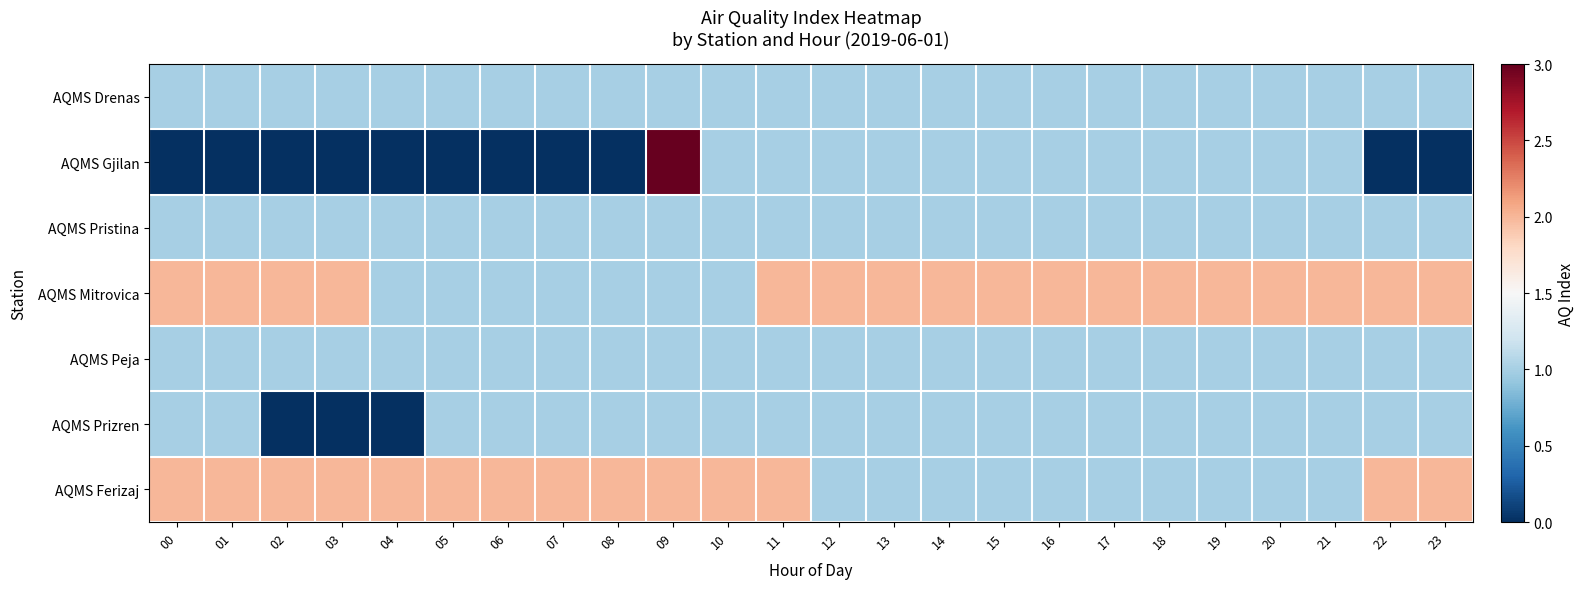

What is the total value across all series at 21?

8